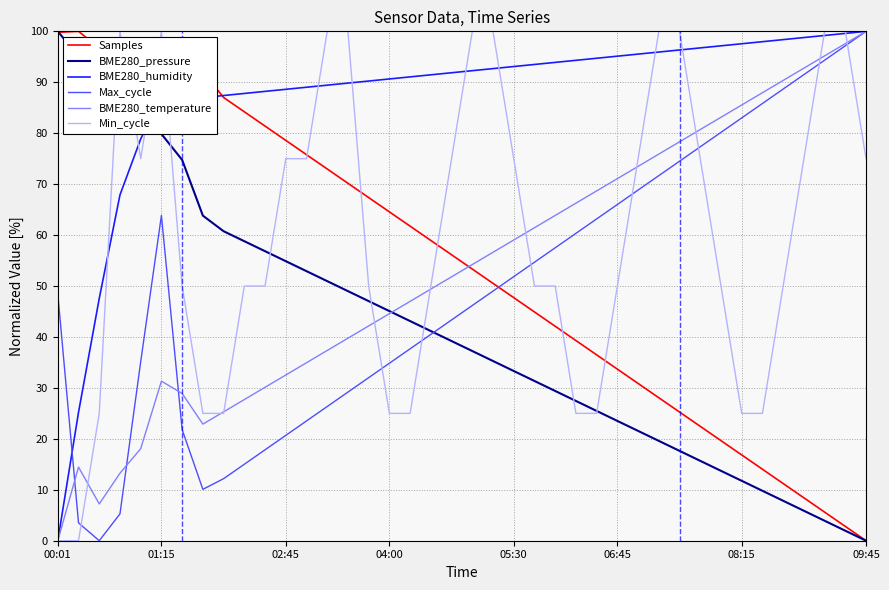

How many lines are shown in the chart?

6